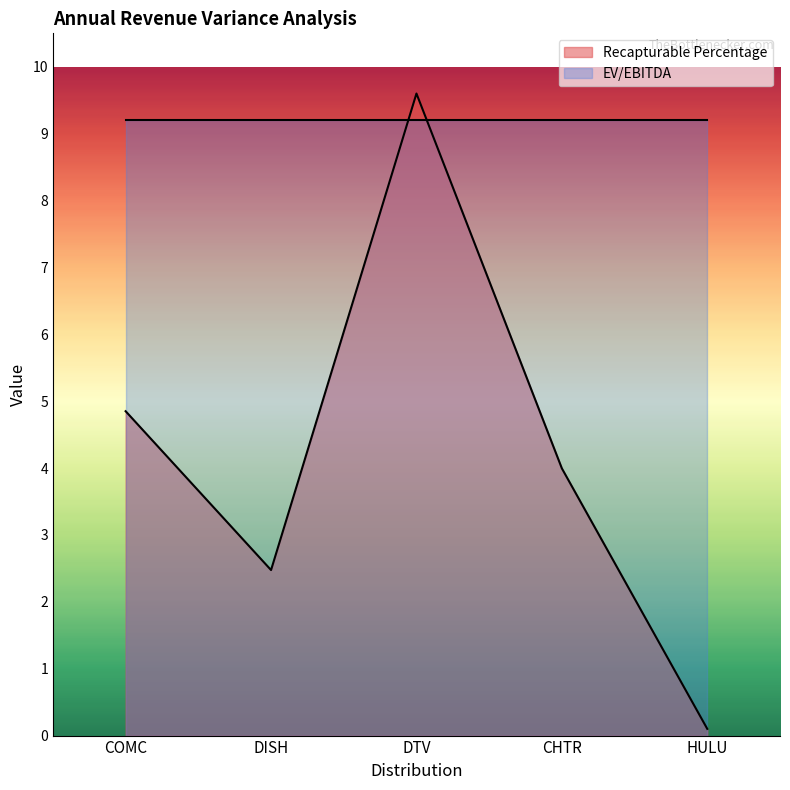

Which label corresponds to the largest value in the chart?

DTV